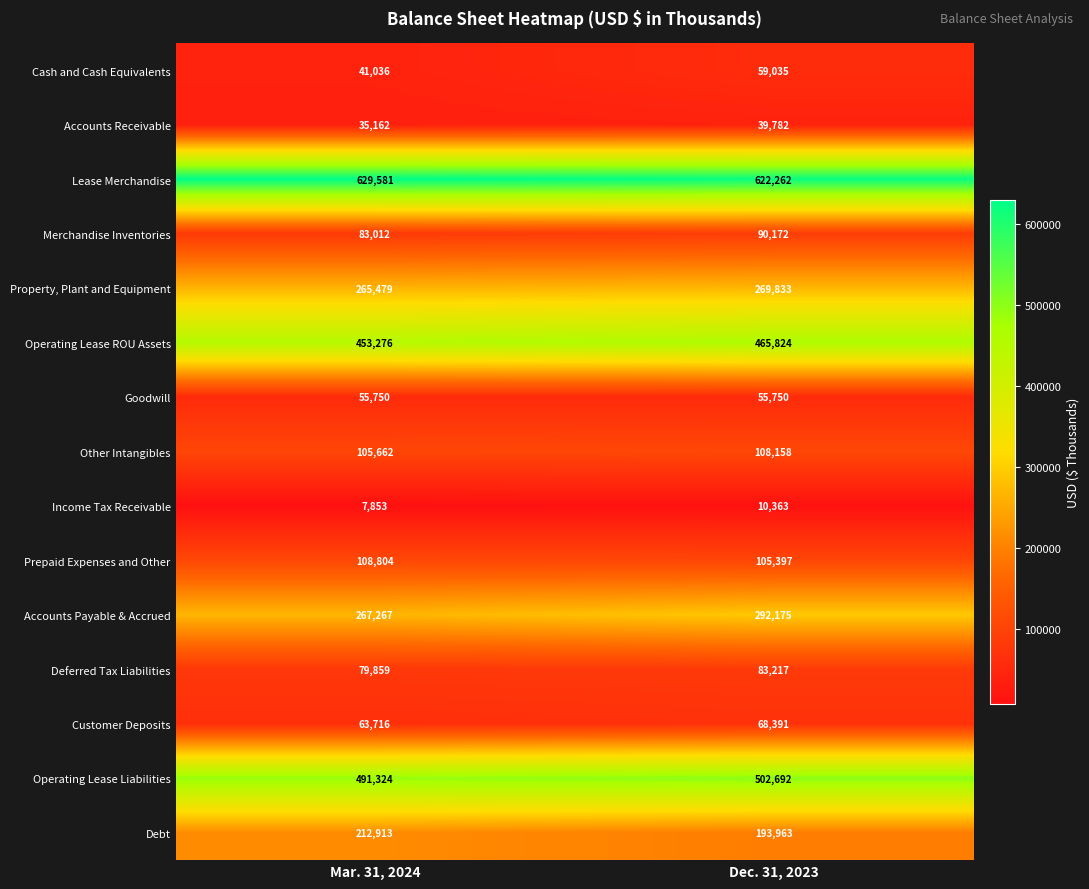

Which series has the largest total across all categories?

Lease Merchandise